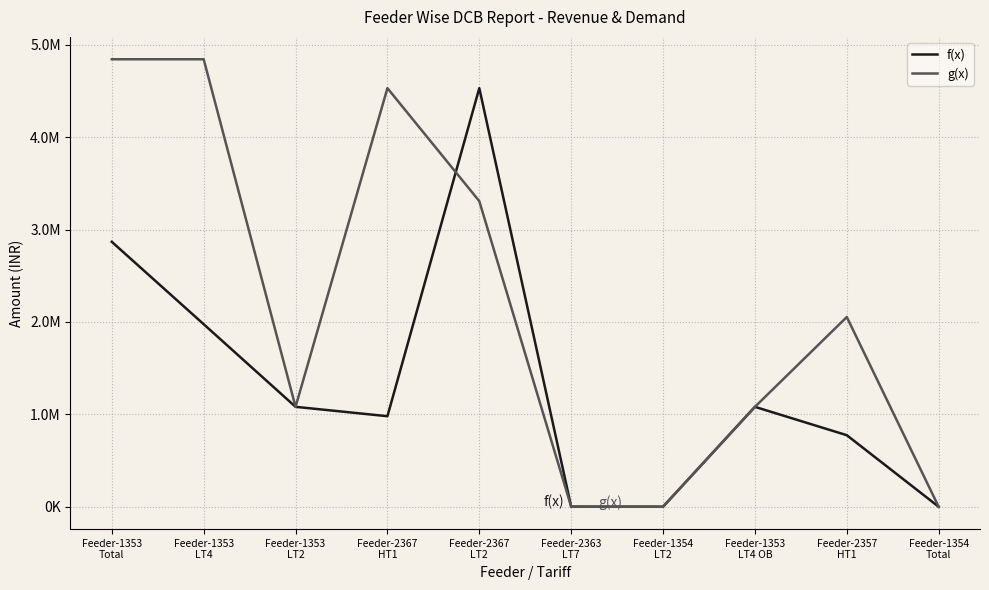

At how many categories does at least one series exceed 1510866?

5